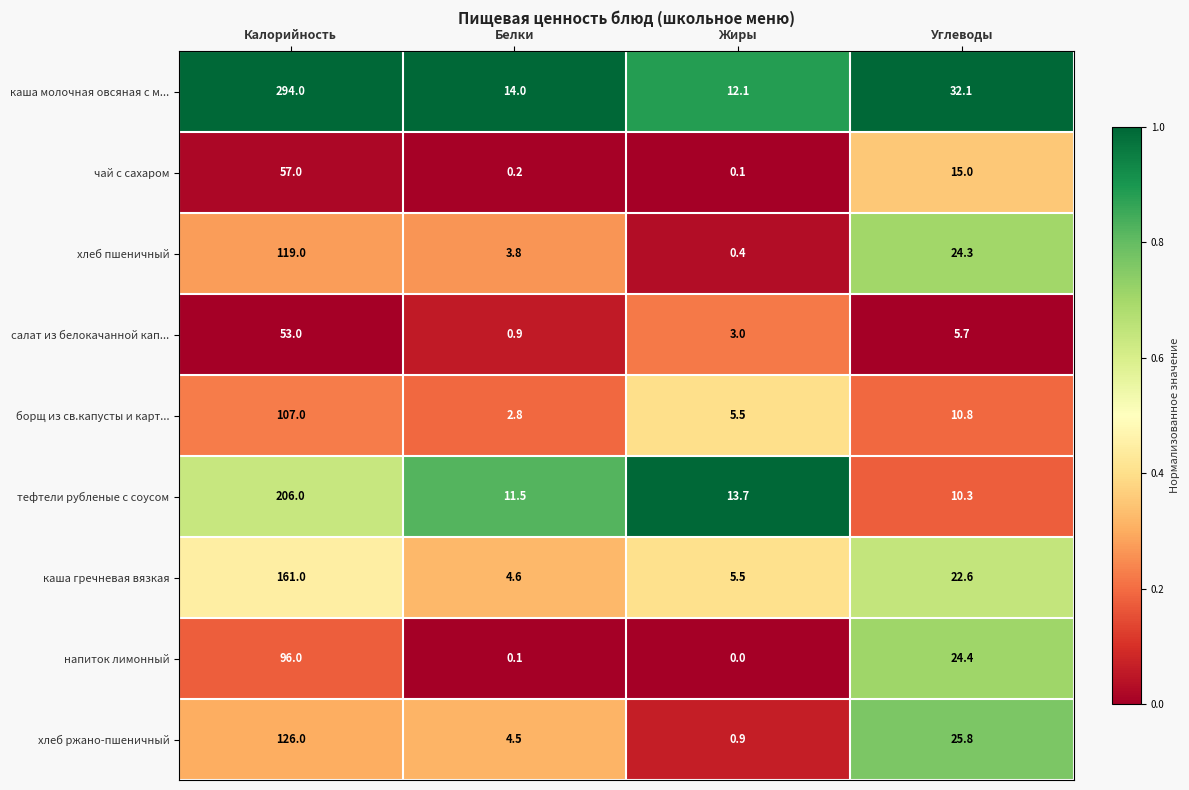

At which category is the sum across all series the highest?

Калорийность